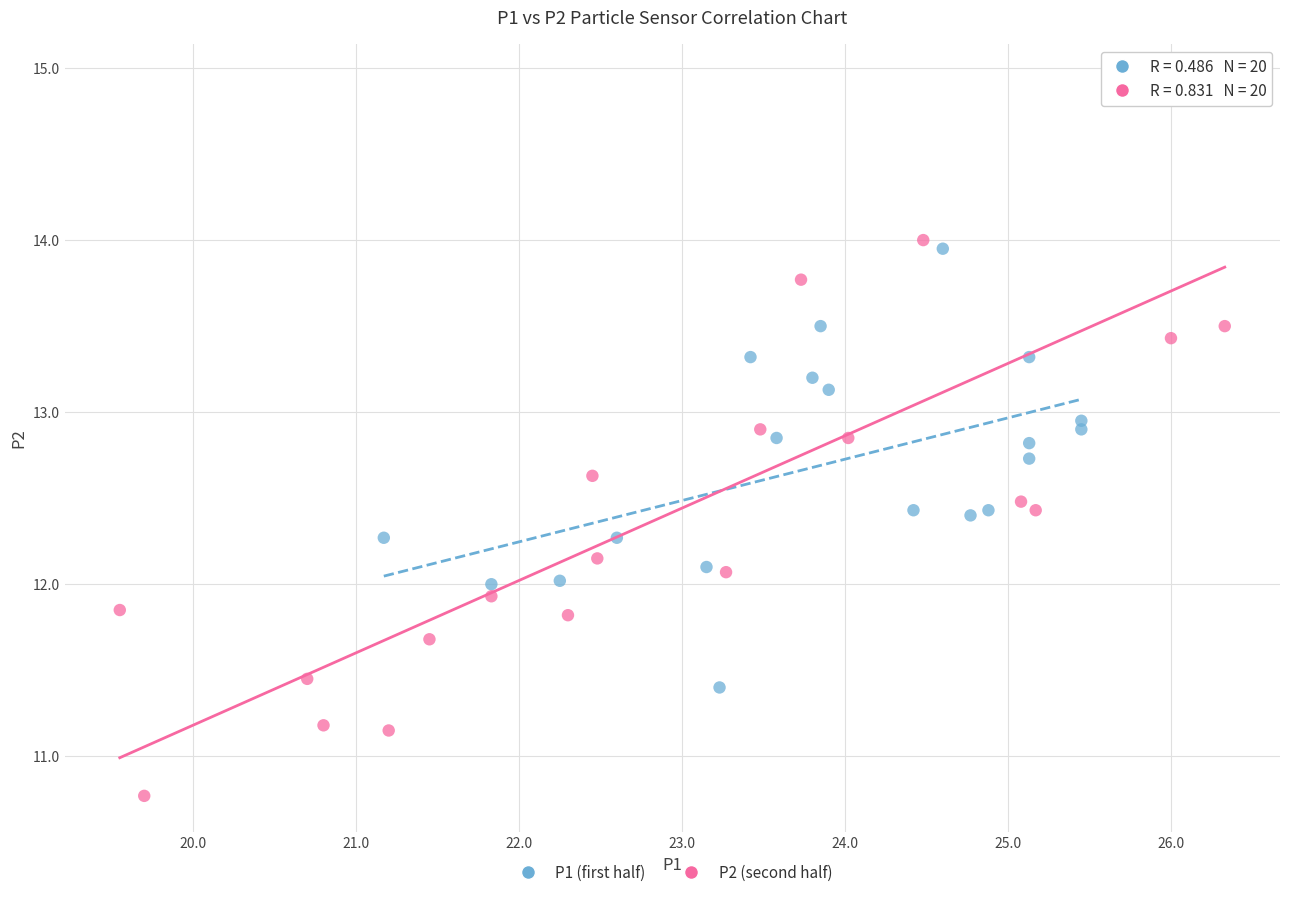

Which series contains the lowest Y value?

P2 (second half)